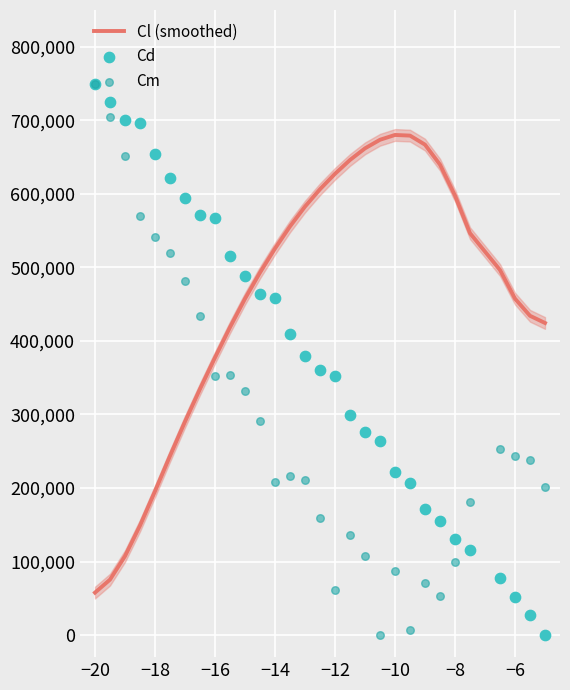

What are all the series names shown in the legend?

Cl (smoothed), Cd, Cm